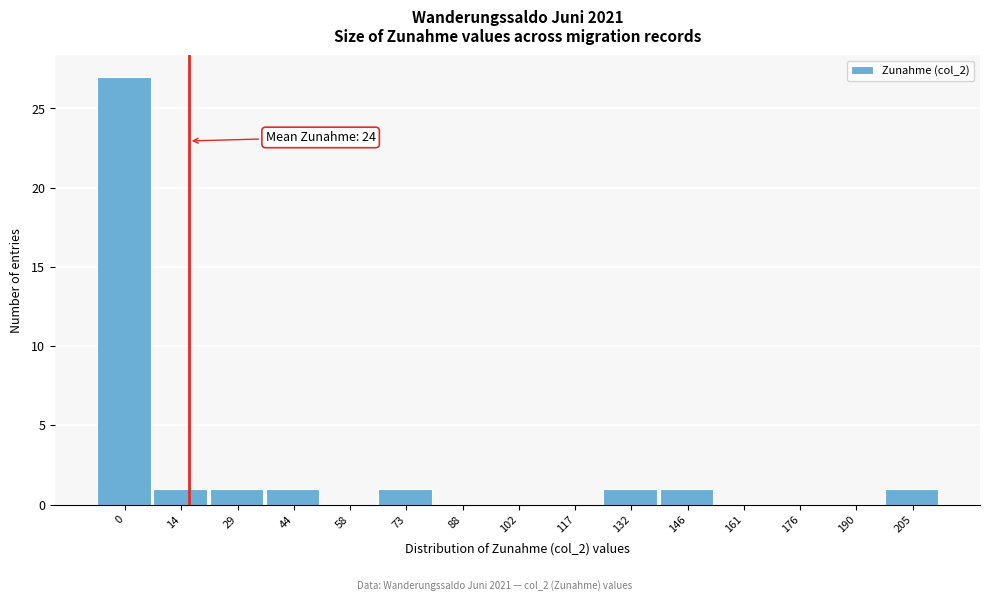

Reading left to right, extract all data points from this chart.

0=27	14=1	29=1	44=1	58=0	73=1	88=0	102=0	117=0	132=1	146=1	161=0	176=0	190=0	205=1